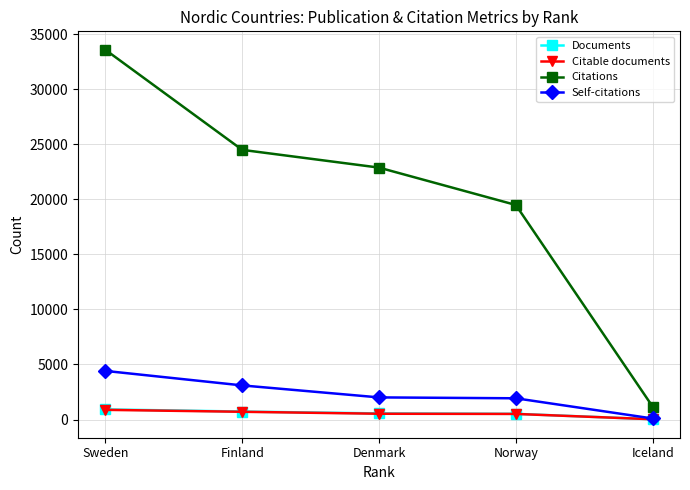

True or false: Citations and Documents cross at least once.

False